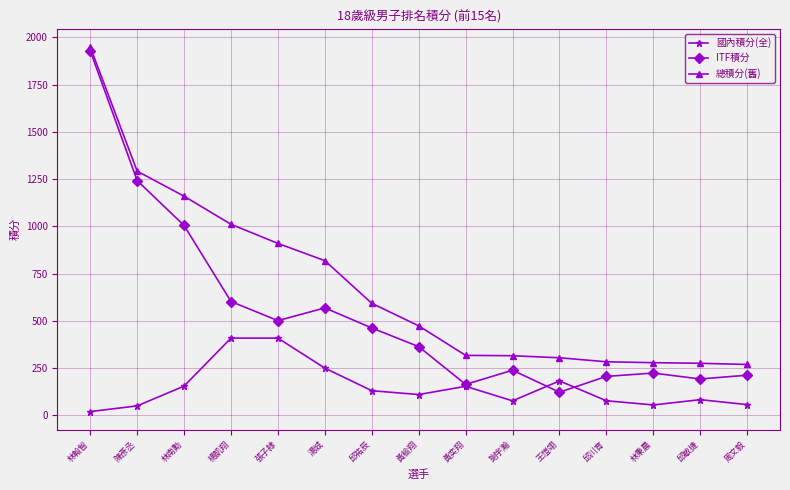

Rank the series by their average value, from lowest to highest.

國內積分(全), ITF積分, 總積分(舊)